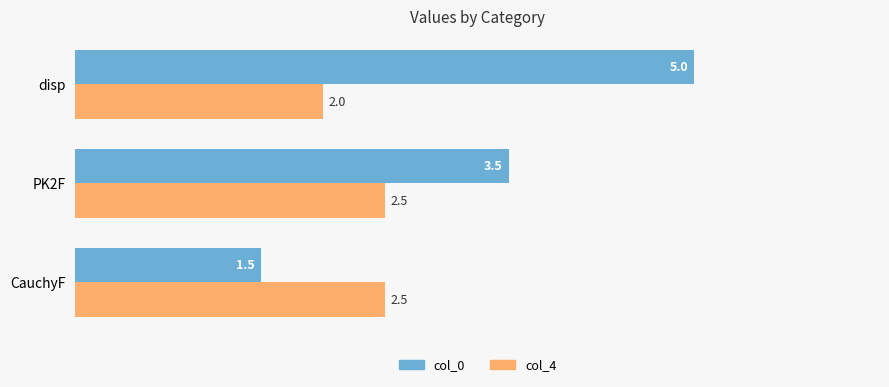

At which category is the sum across all series the highest?

disp